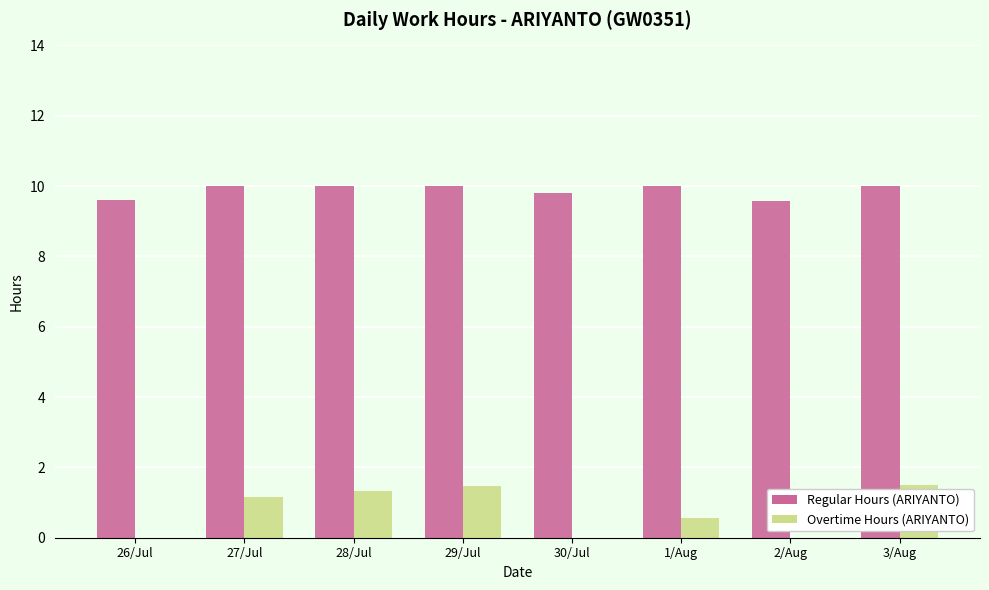

What is the sum of all Regular Hours (ARIYANTO) values?

79.0